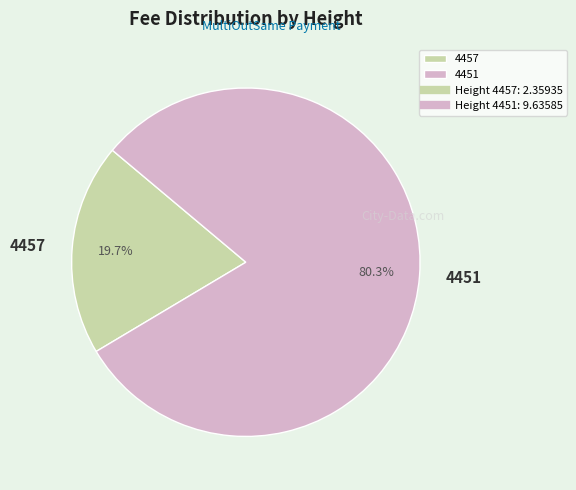

What is the ratio of the value at 4451 to the value at 4457?

4.1